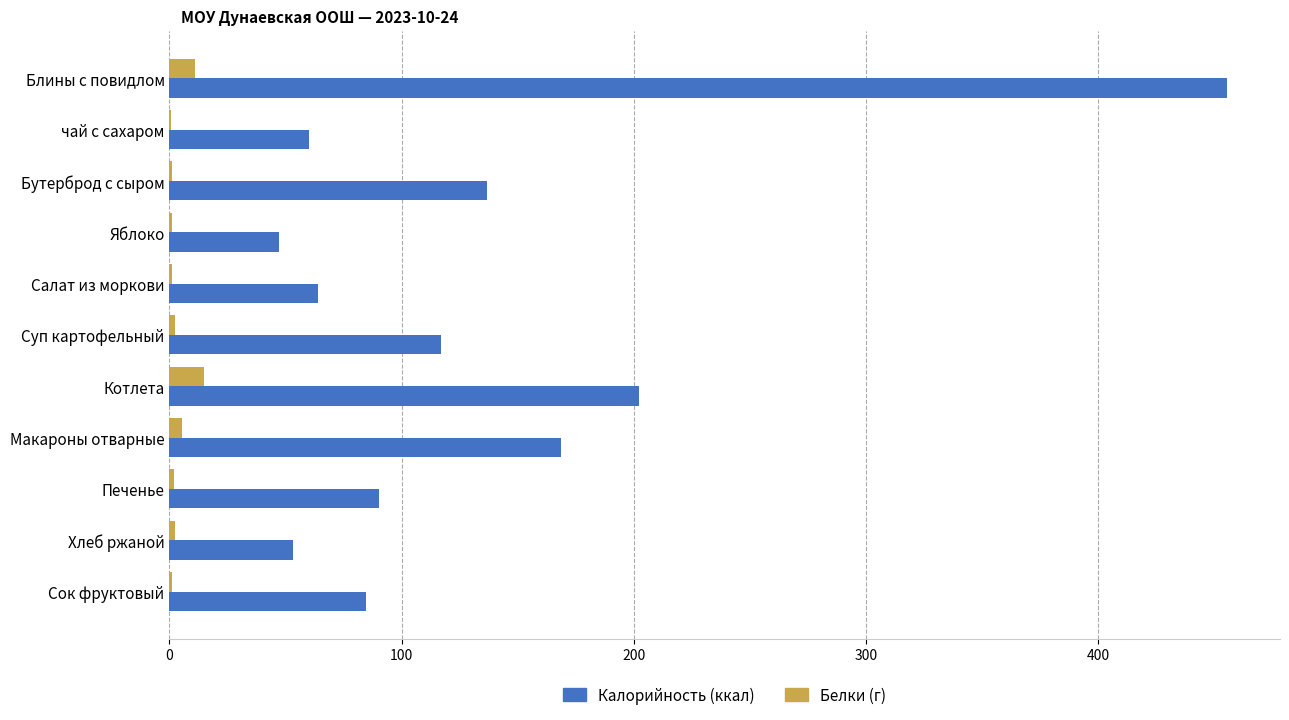

What is the greatest value displayed?

455.7